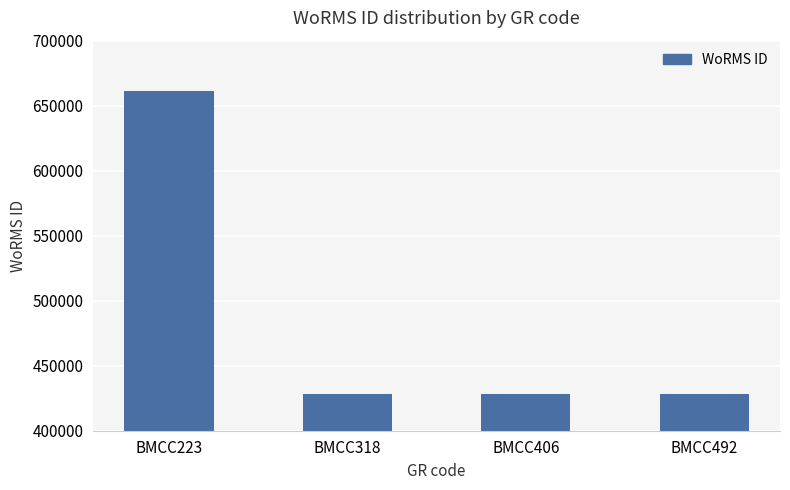

What is the change in value from BMCC223 to BMCC318?

-233037